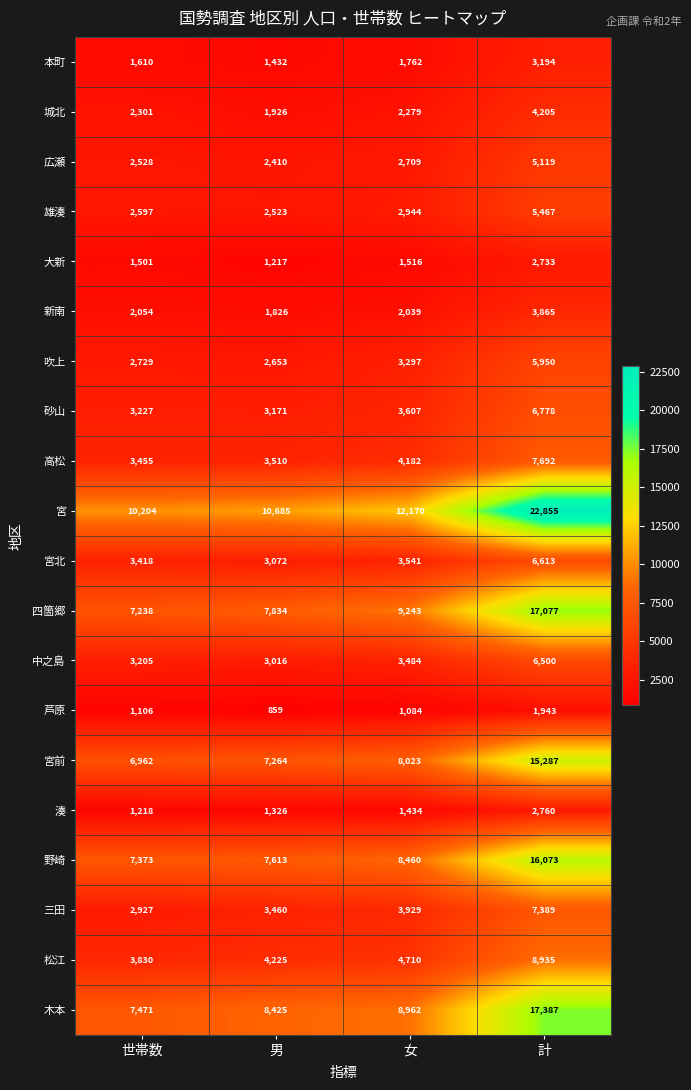

Count the number of categories in the chart.

4